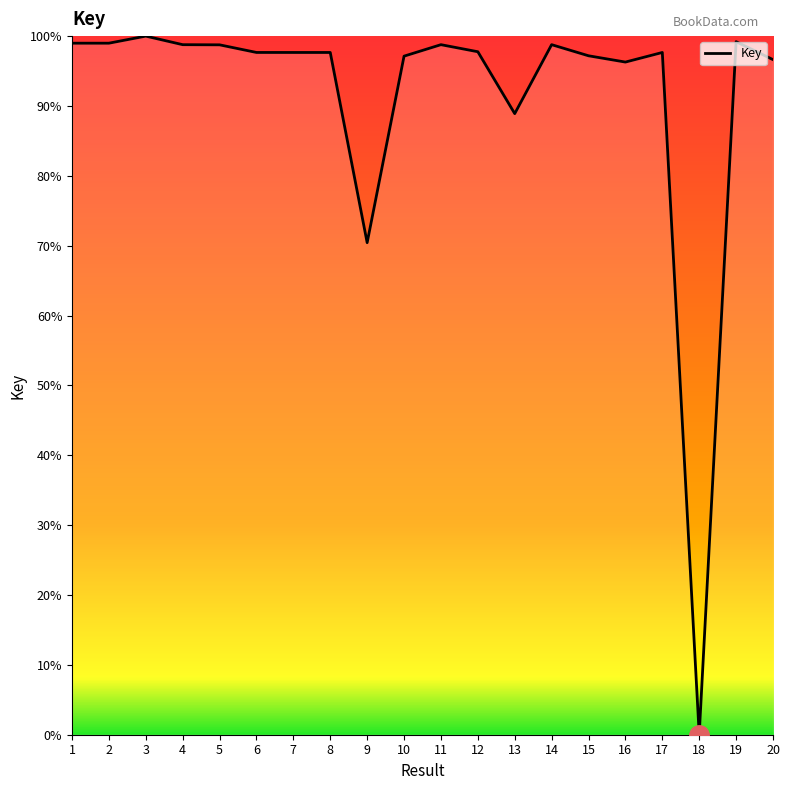

What is the average value?

91.4